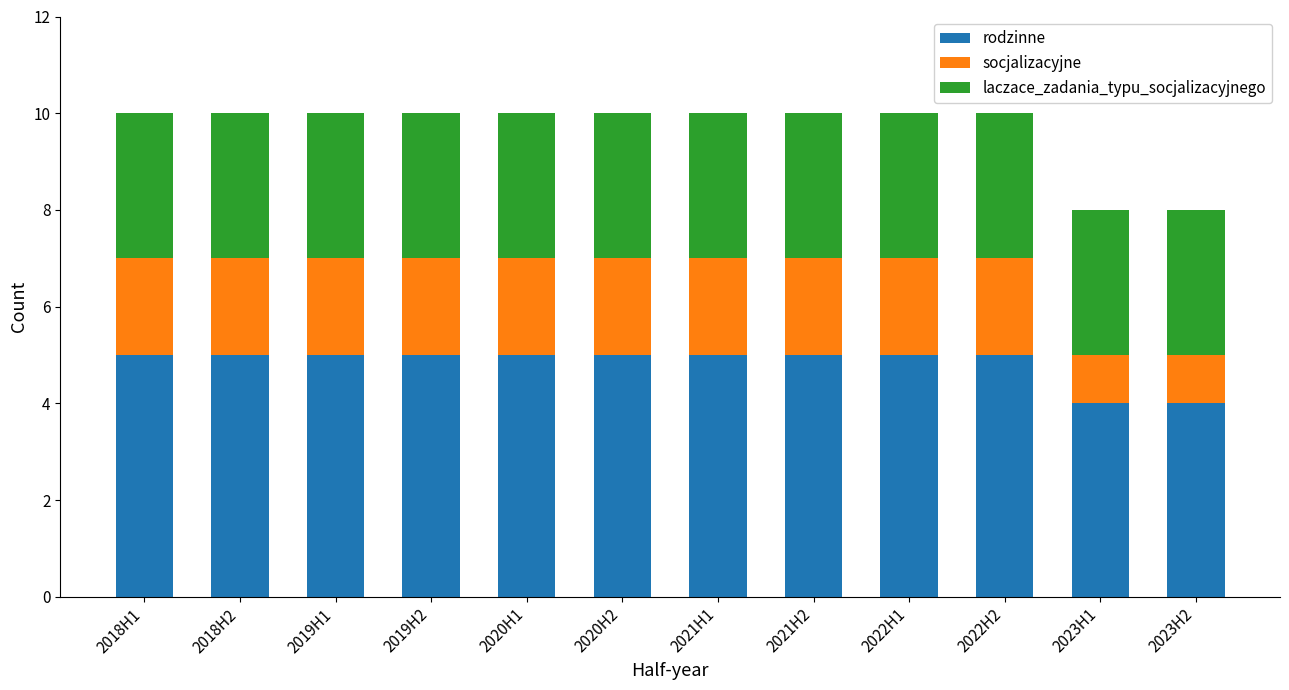

True or false: rodzinne has a value of 3 at 2018H1.

False